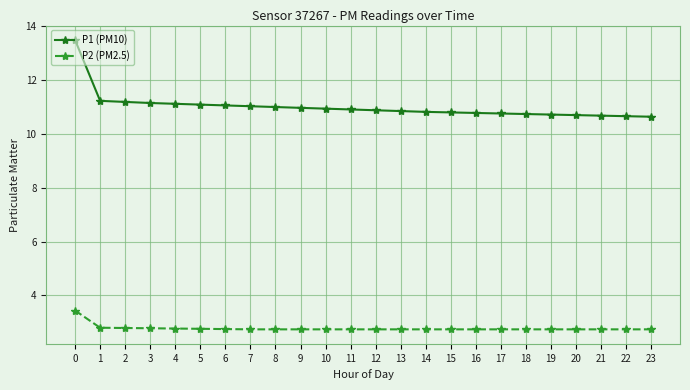

Which series has the largest range (max minus min)?

P1 (PM10)